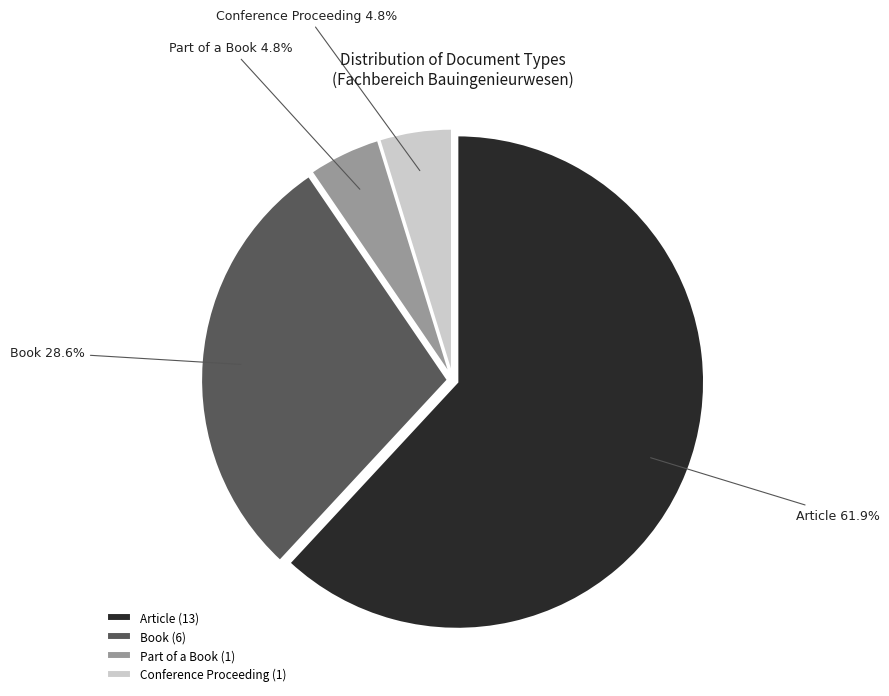

What portion of the pie excludes Part of a Book?

95.2%